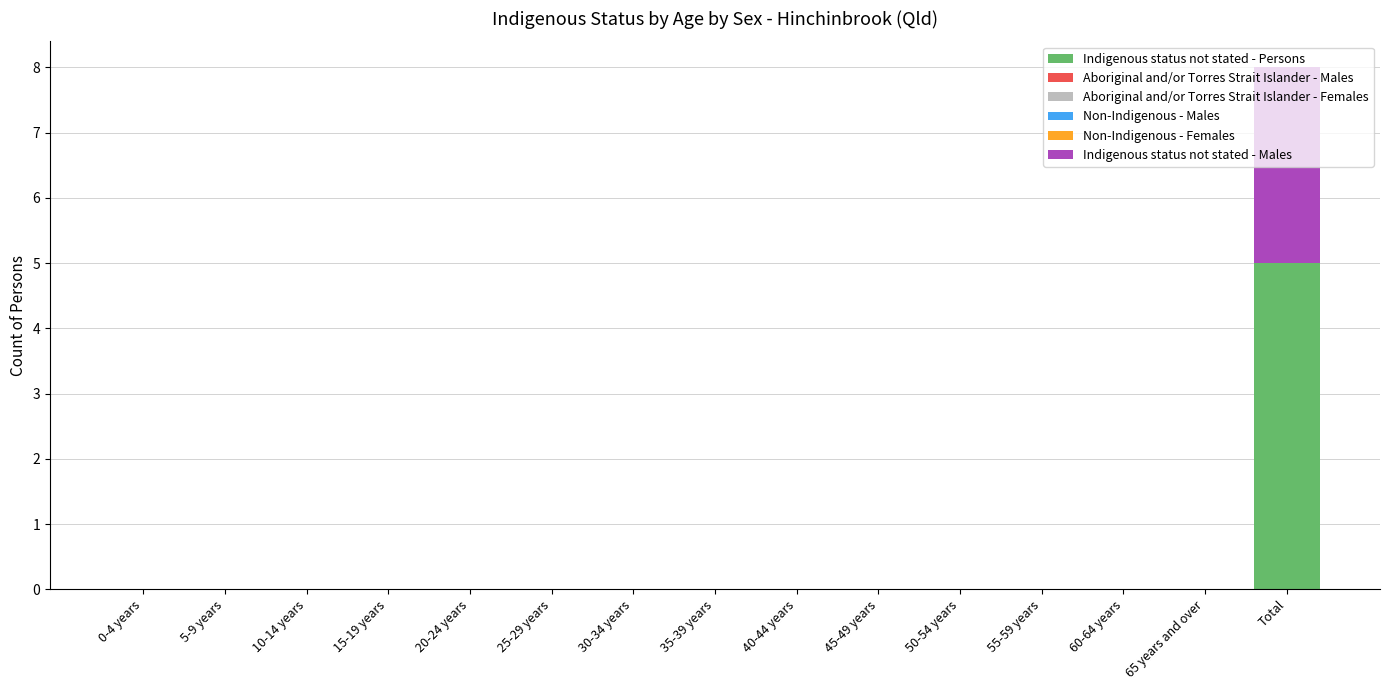

What is the sum of all Indigenous status not stated - Persons values?

5